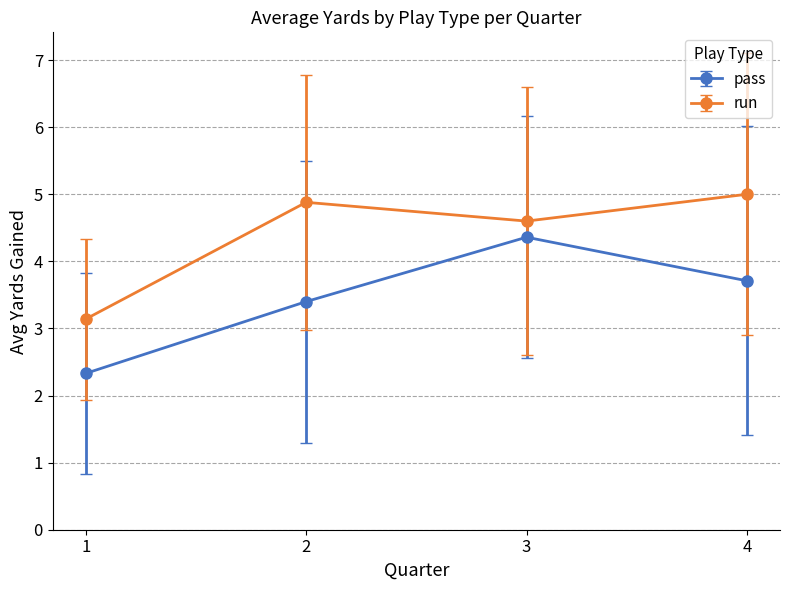

What is the difference between the second highest and second lowest values in the pass series?

0.3